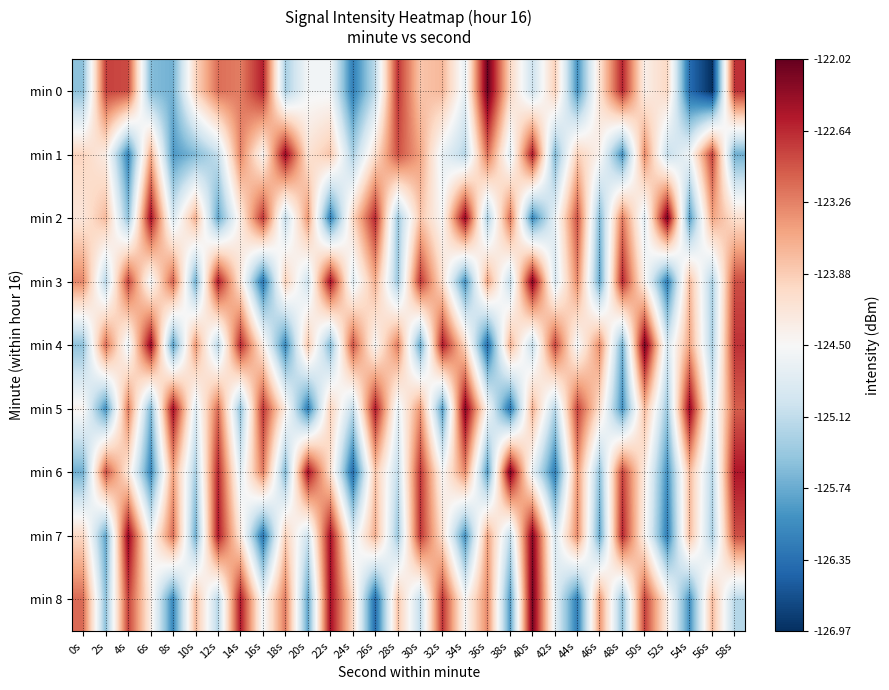

Rank the series by their maximum value, from highest to lowest.

min 0, min 2, min 4, min 6, min 8, min 3, min 5, min 7, min 1